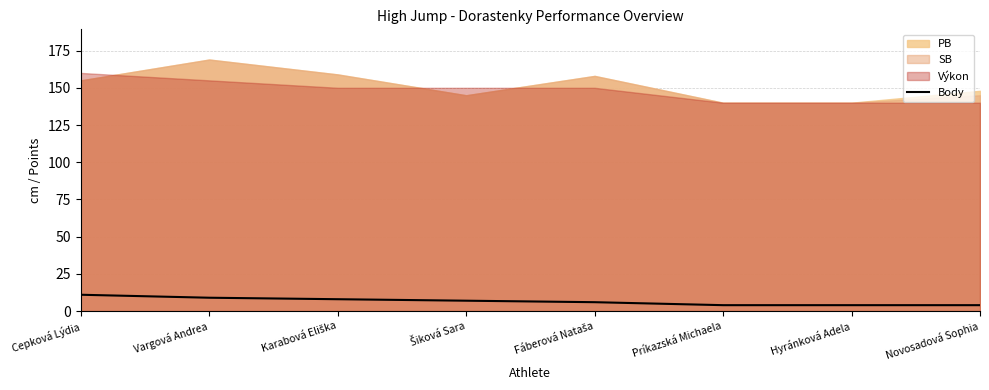

How many data points are less than 7?

4